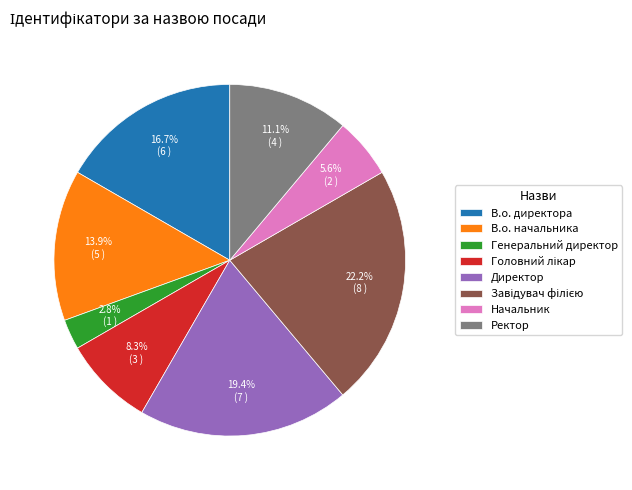

Which category has the smallest portion of the pie?

Генеральний директор